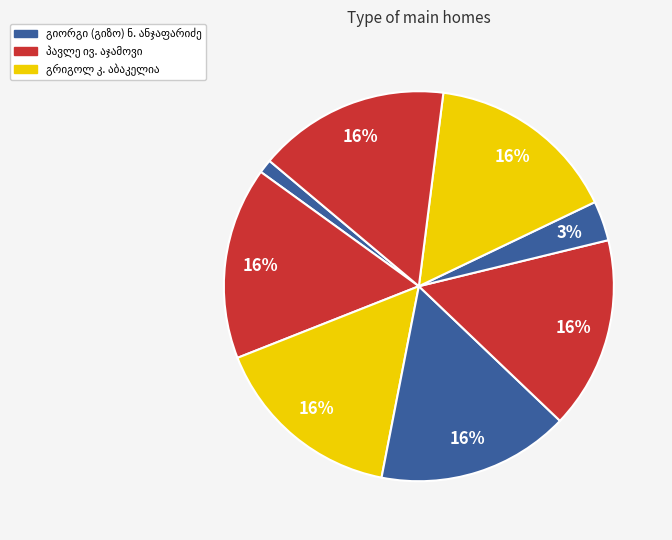

How many segments does this pie chart have?

8